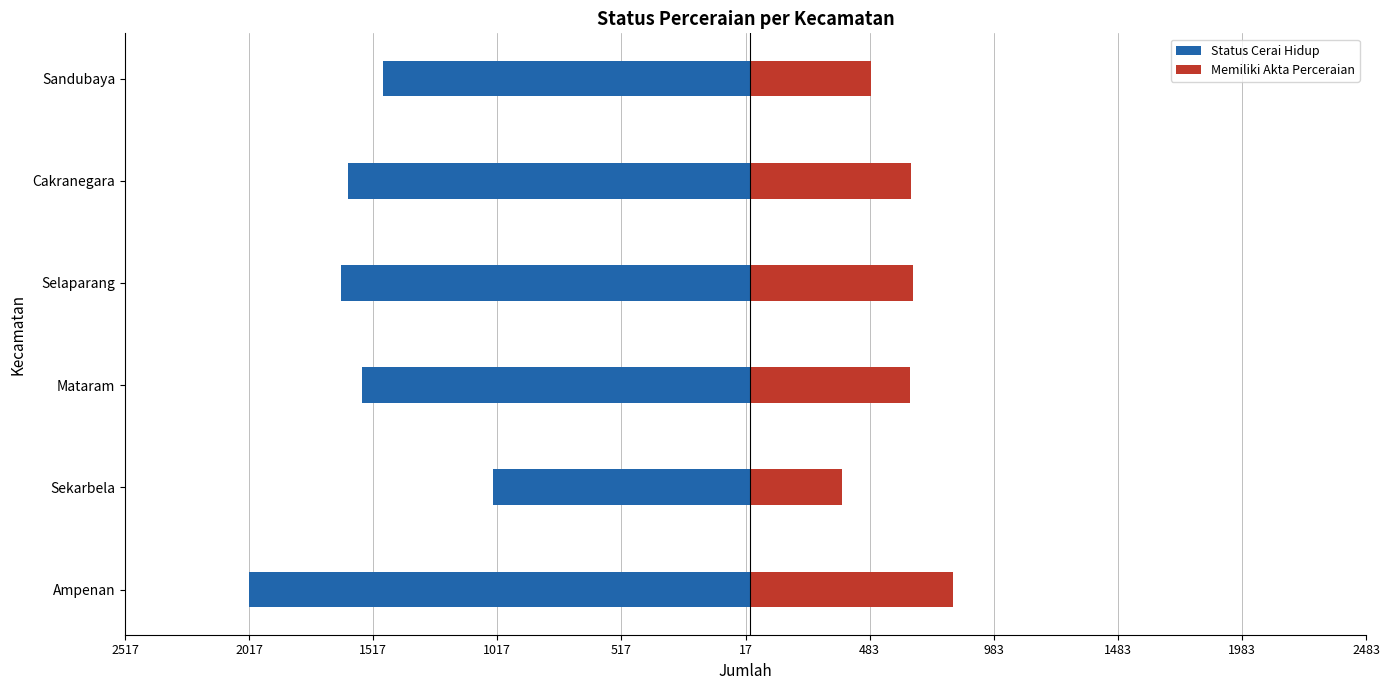

What is the difference between the maximum and minimum values in the Memiliki Akta Perceraian series?

446